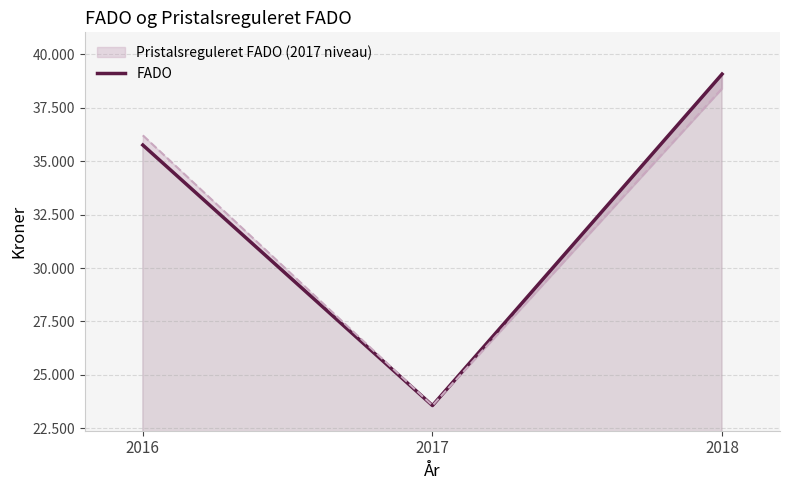

Reading left to right, what are all the values shown in this chart?

35749	23571	39066